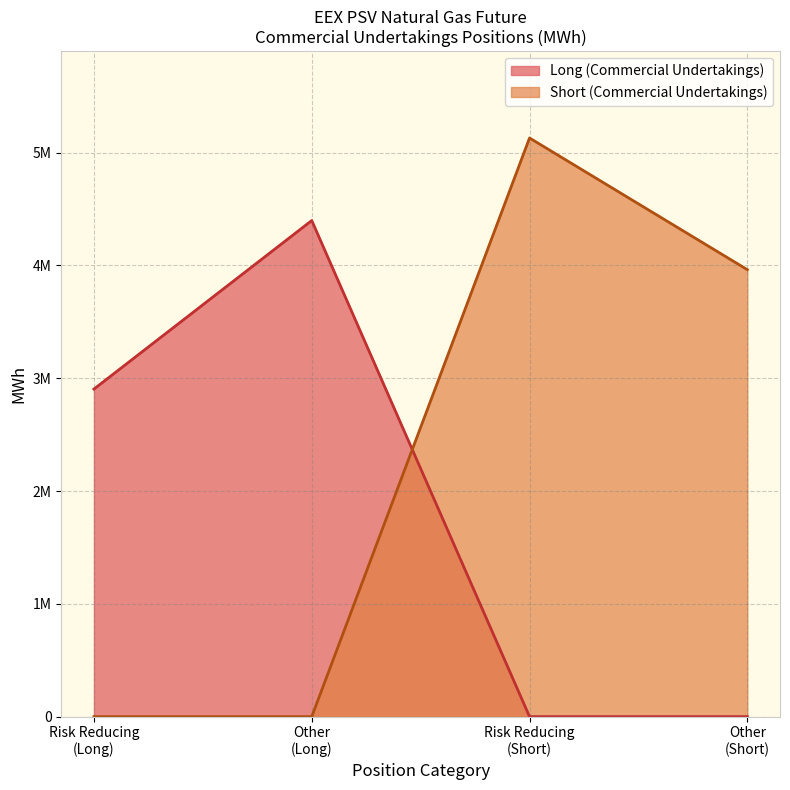

How many values in the Short (Commercial Undertakings) series are below 3962568?

2